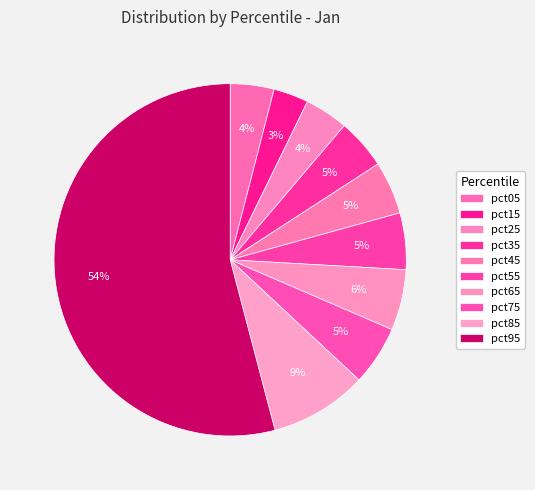

How many slices are in this pie chart?

10